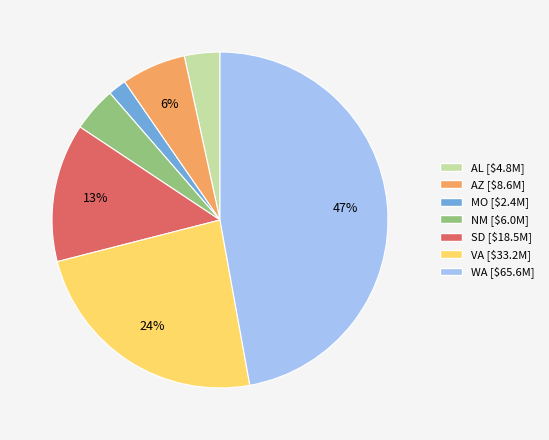

To the nearest percent, what is the difference between the largest and smallest slice percentages?

45%